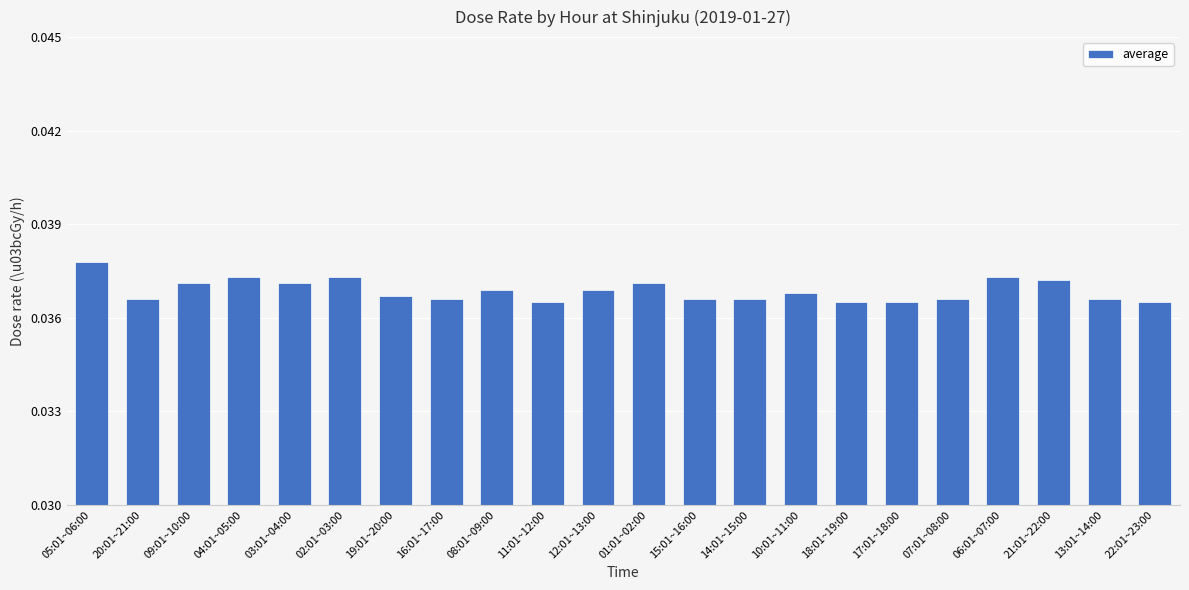

What is the label of the 21st bar from the right?

20:01~21:00